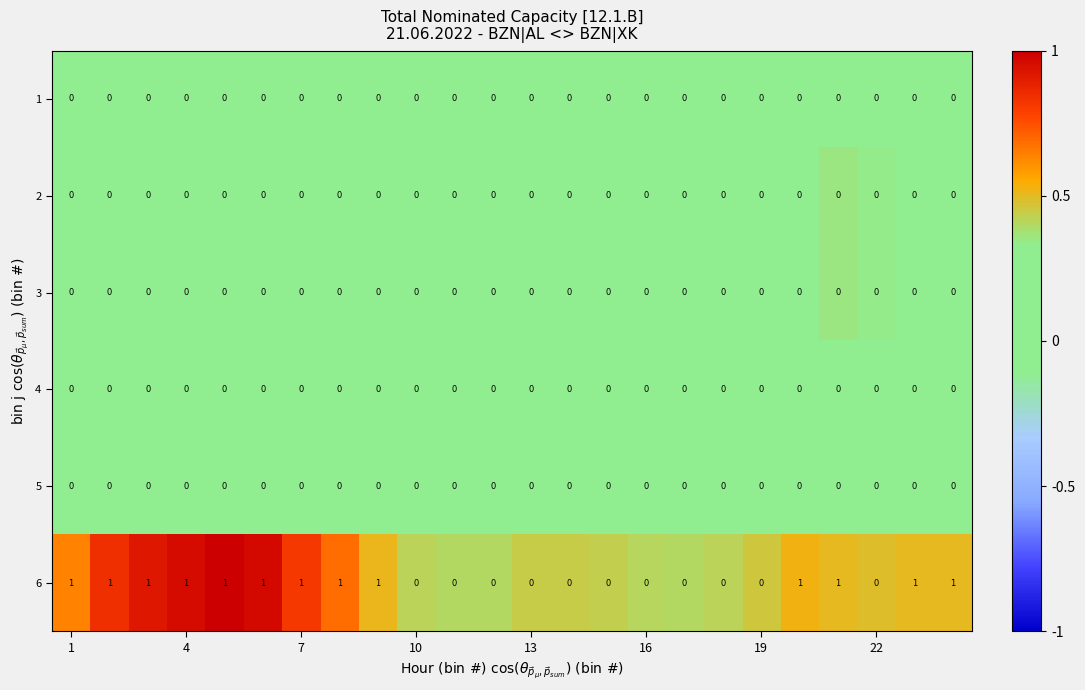

Which series has the largest total across all categories?

6